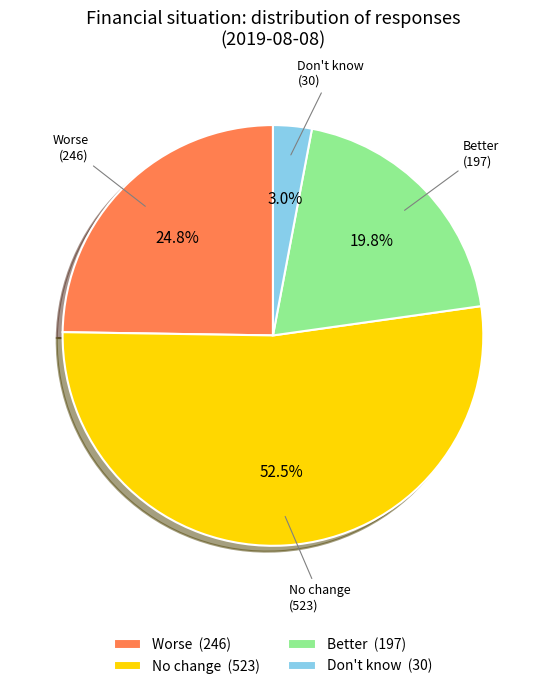

Combined, do No change (523) and Better (197) account for over 50%?

Yes